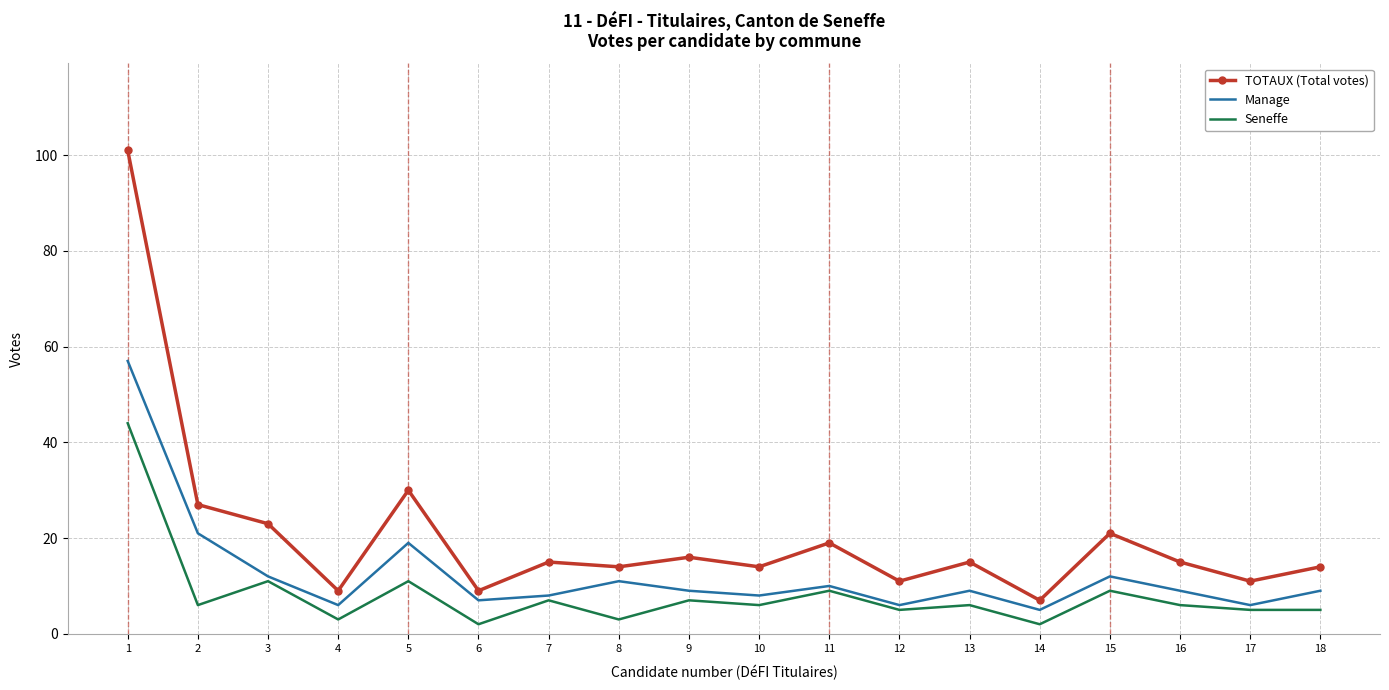

Which series changed the most between 5 and 13?

TOTAUX (Total votes)